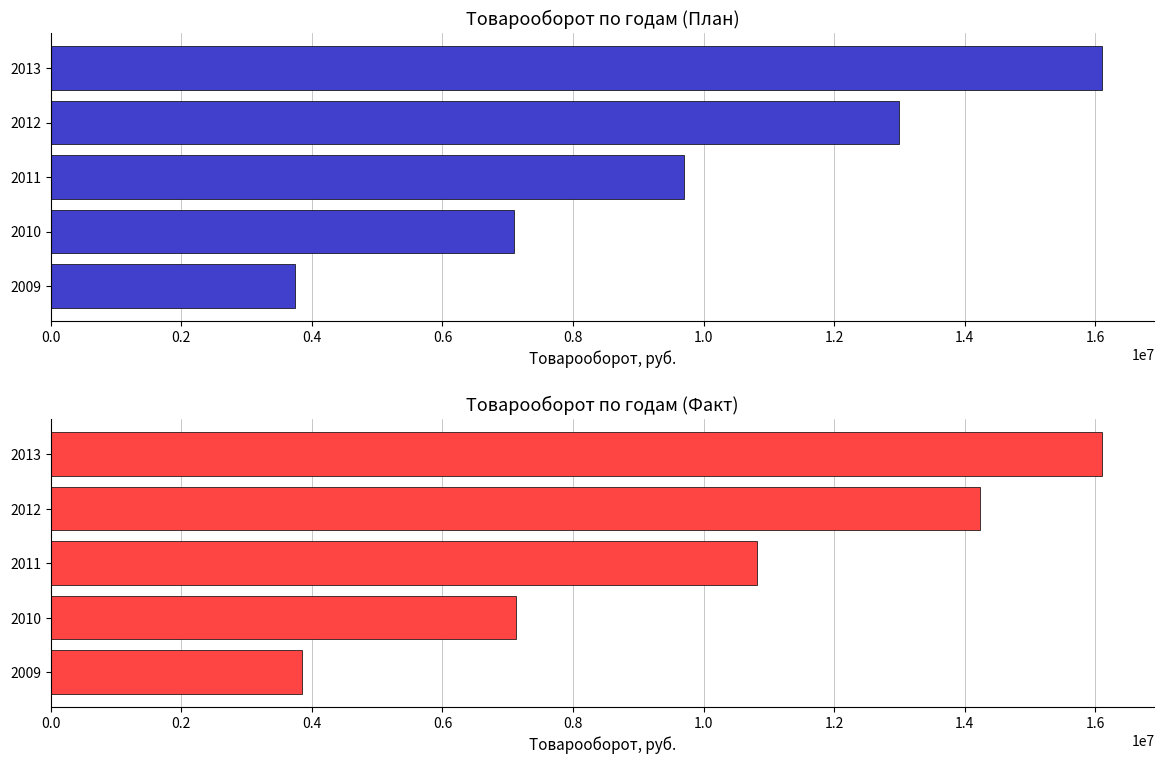

Read the План (руб.) value at 2009.

3738000.0